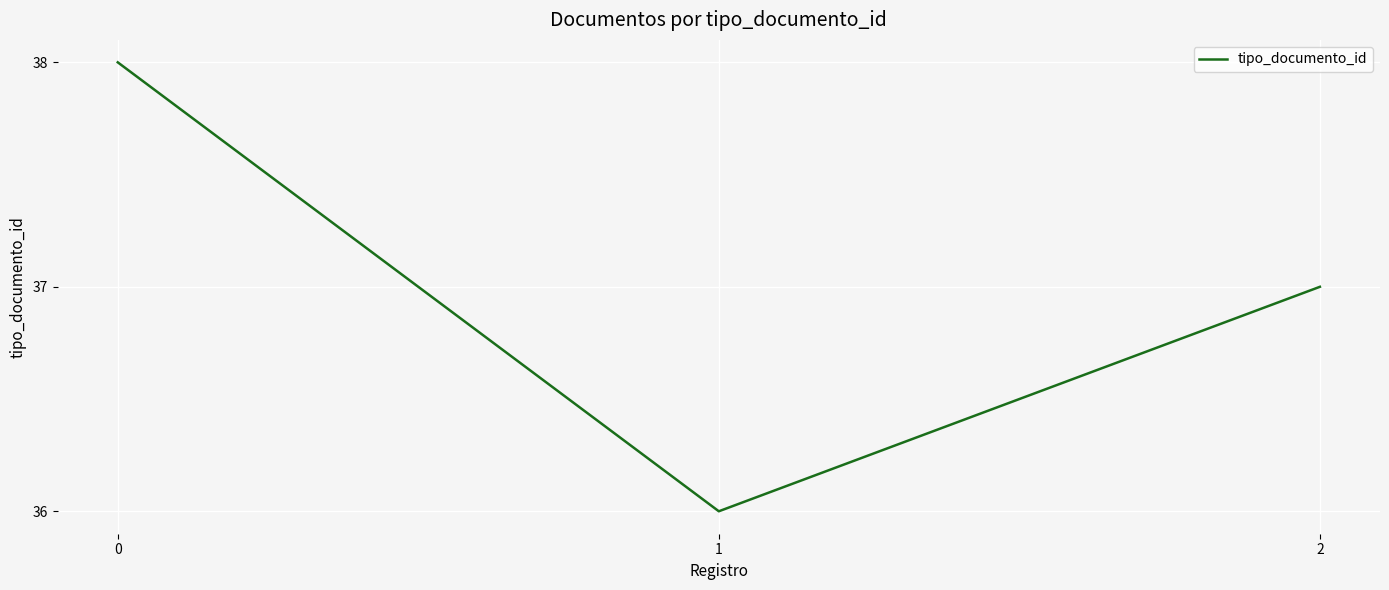

How many series are shown in this chart?

1